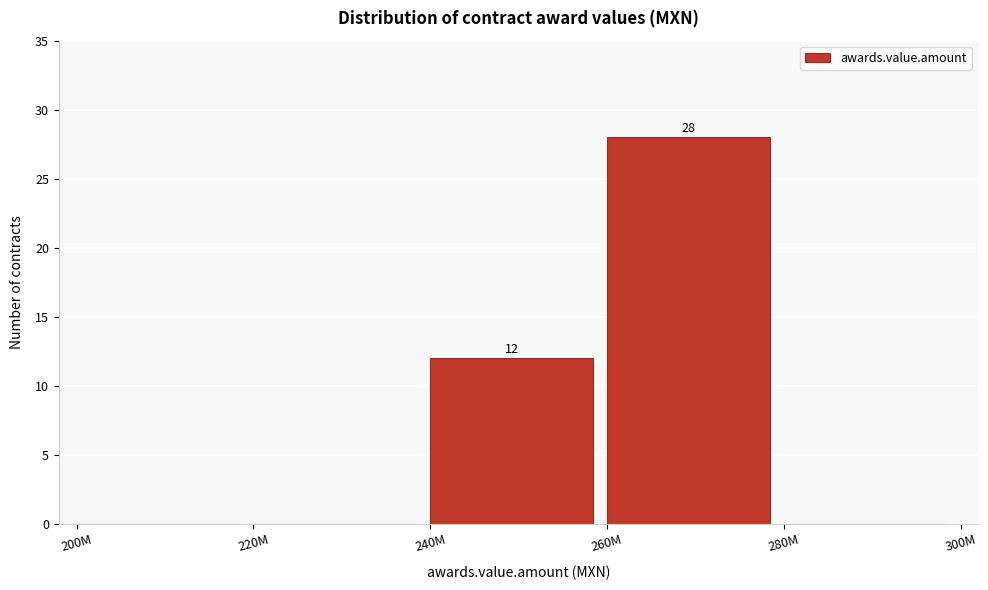

Reading left to right, transcribe all the data shown in this chart.

200M=0	220M=0	240M=12	260M=28	280M=0